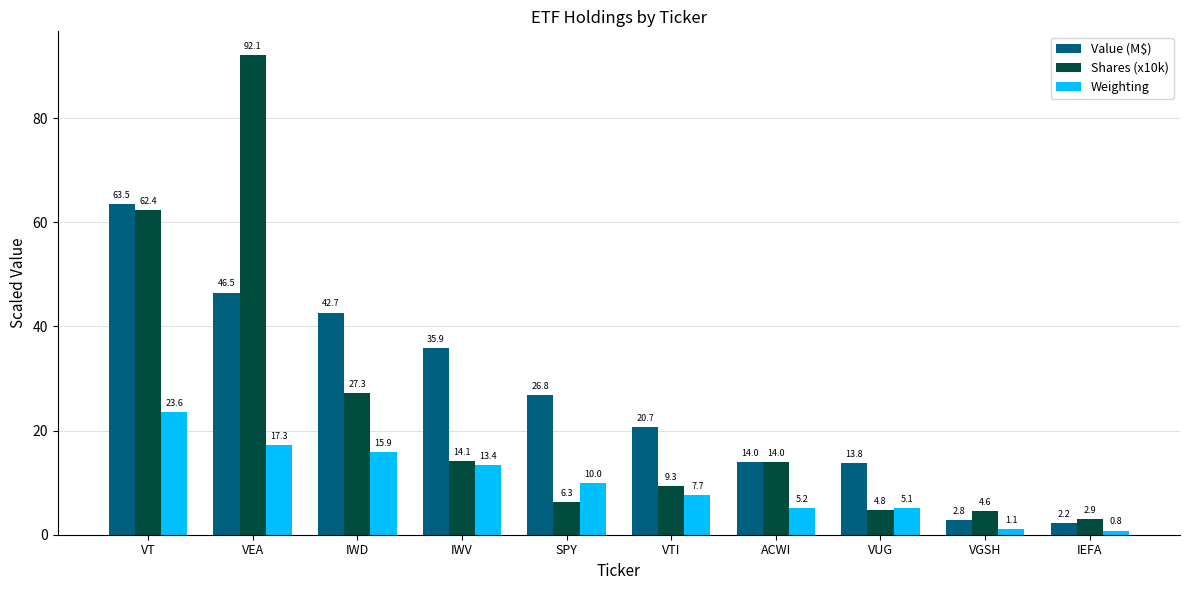

The Weighting series shows 15.1 at VT. True or false?

False